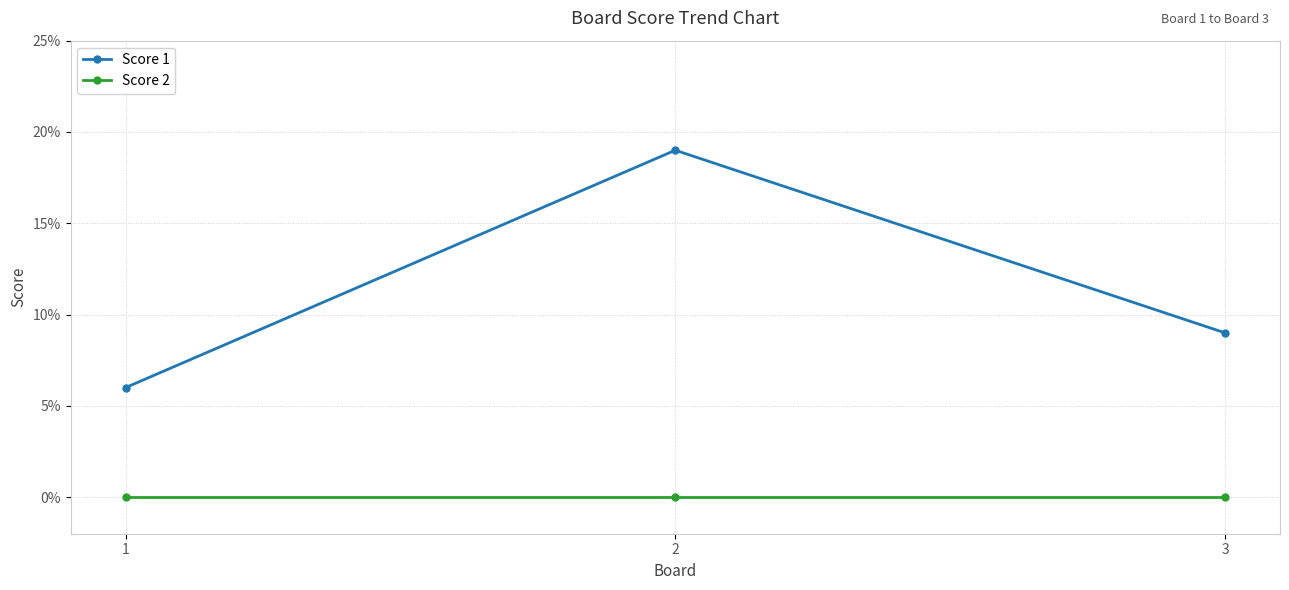

List the series in order of their peak value, highest first.

Score 1, Score 2